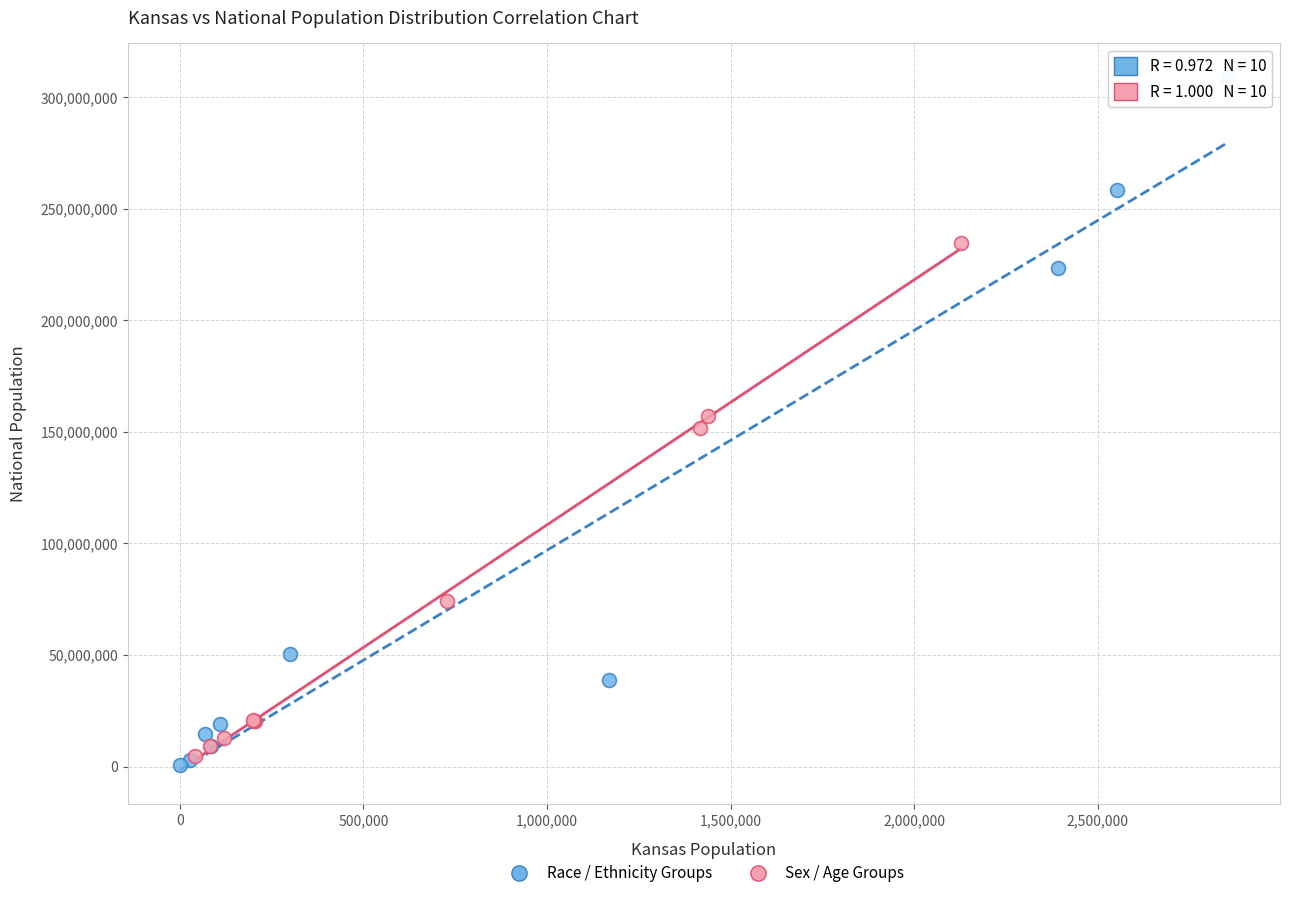

Which series reaches the maximum Y coordinate?

Race / Ethnicity Groups